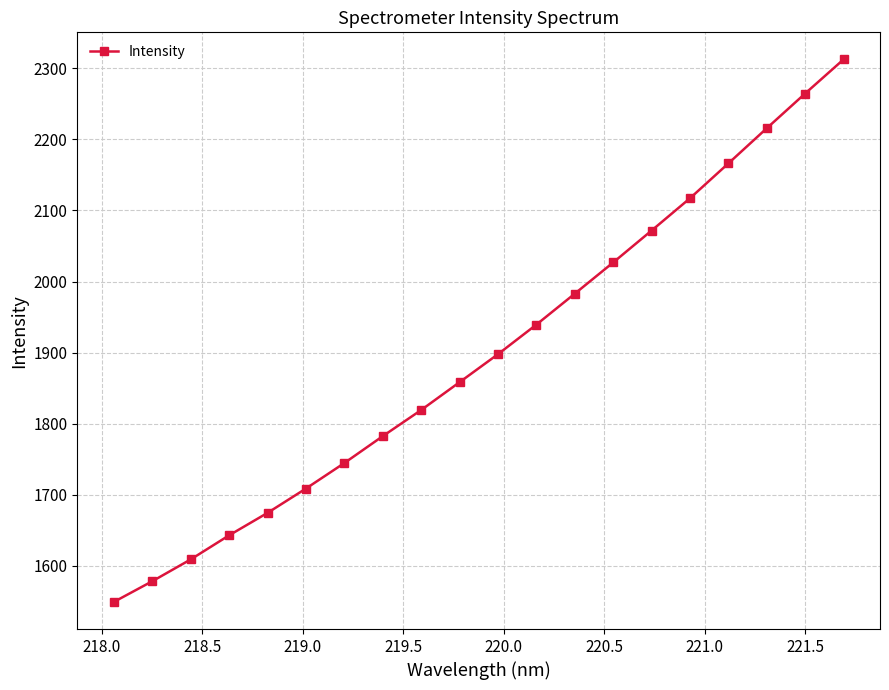

Reading right to left, extract all data points from this chart.

2312.6	2264.7	2215.8	2166.3	2117.3	2071.8	2026.9	1983.0	1939.4	1897.8	1858.4	1819.2	1782.4	1744.6	1708.6	1674.4	1642.8	1608.9	1578.2	1549.0